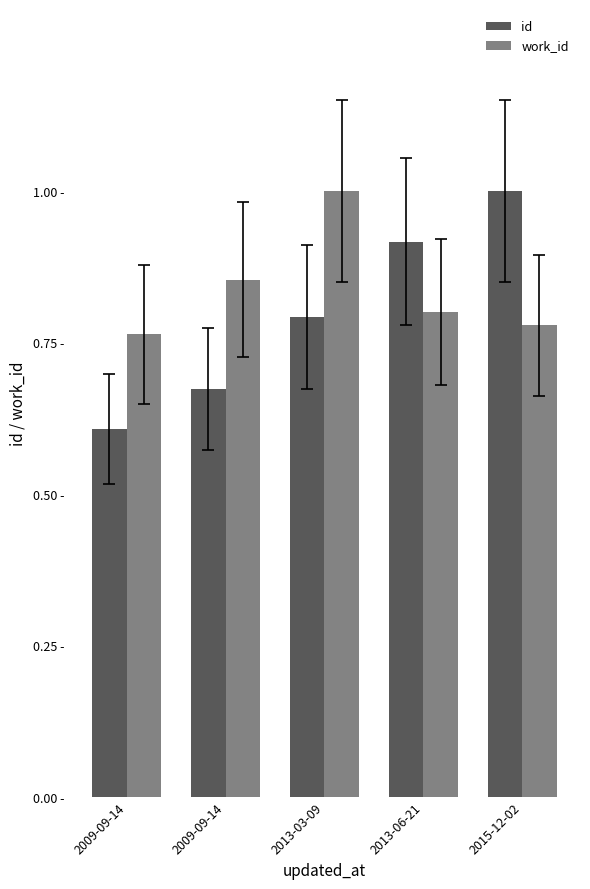

Does the chart contain stacked bars?

No